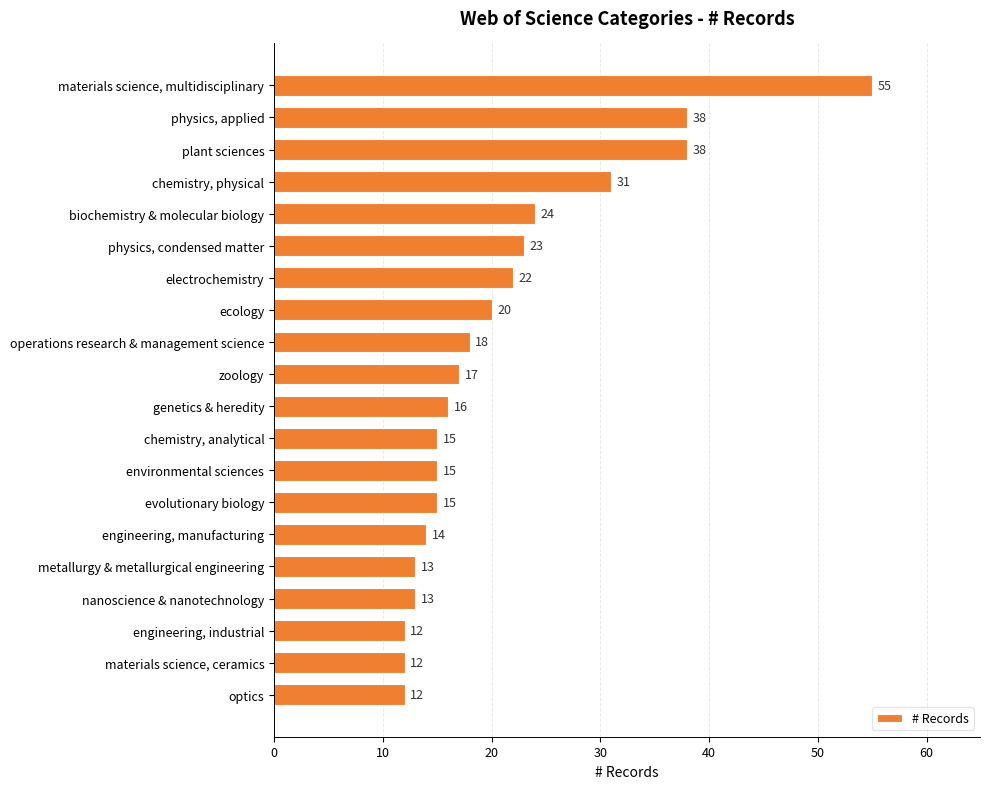

What is the label of the 12th bar from the bottom?

operations research & management science